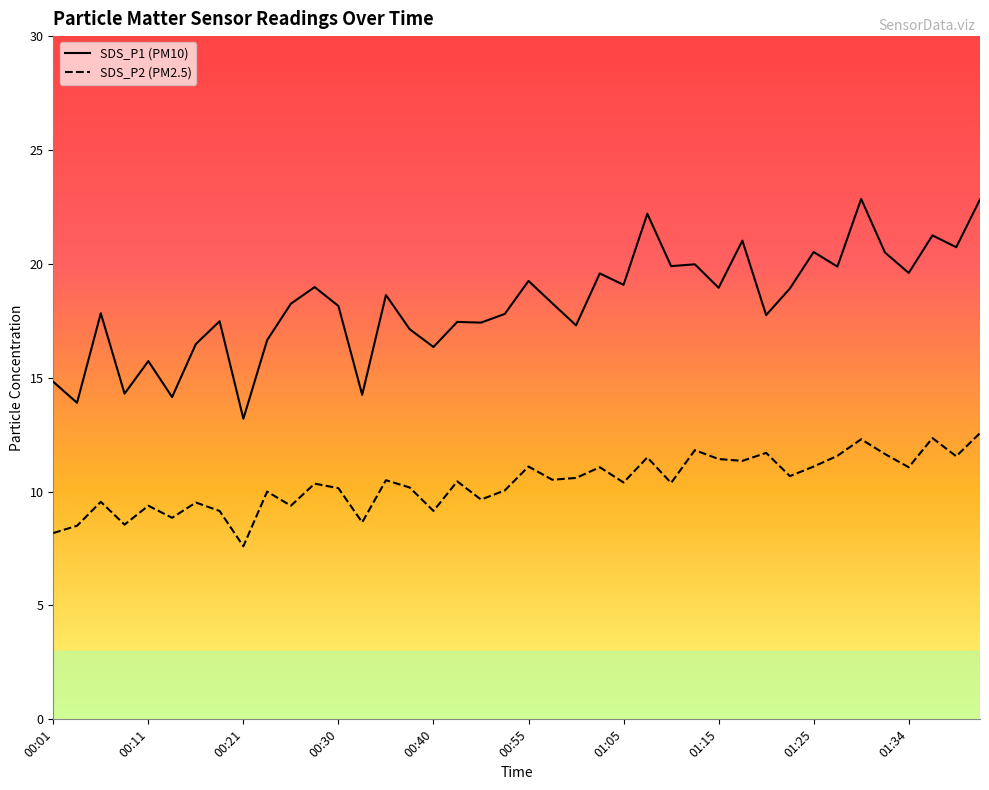

Is this an area chart (filled region under the line)?

No